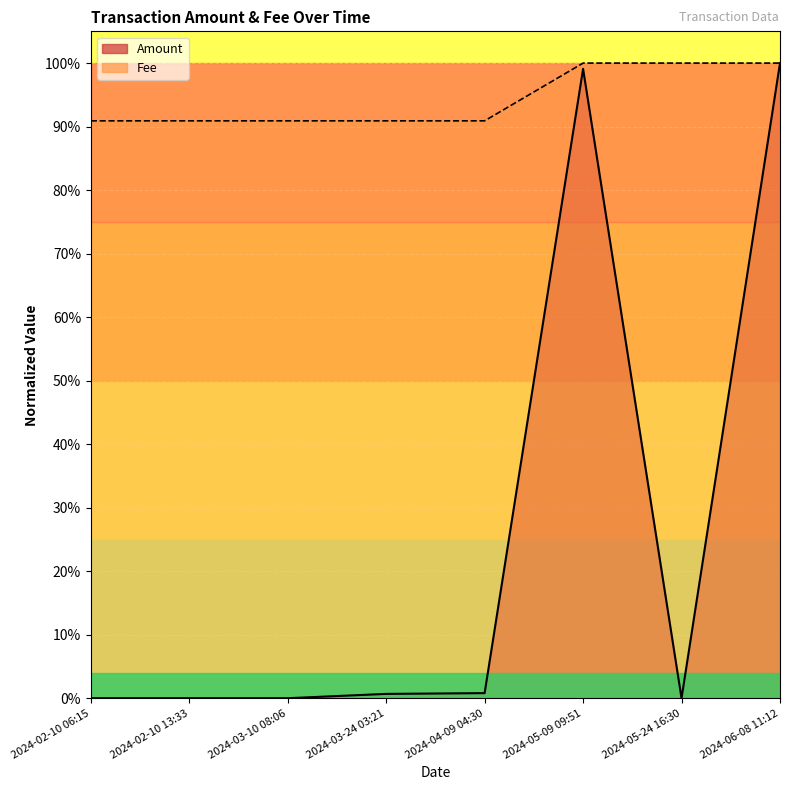

What position from the left is 2024-05-24 16:30?

7